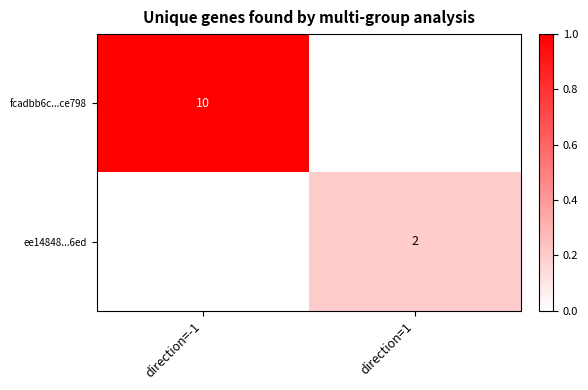

Is the value of ee14848...6ed at direction=1 greater than the value of fcadbb6c...ce798 at direction=-1?

No